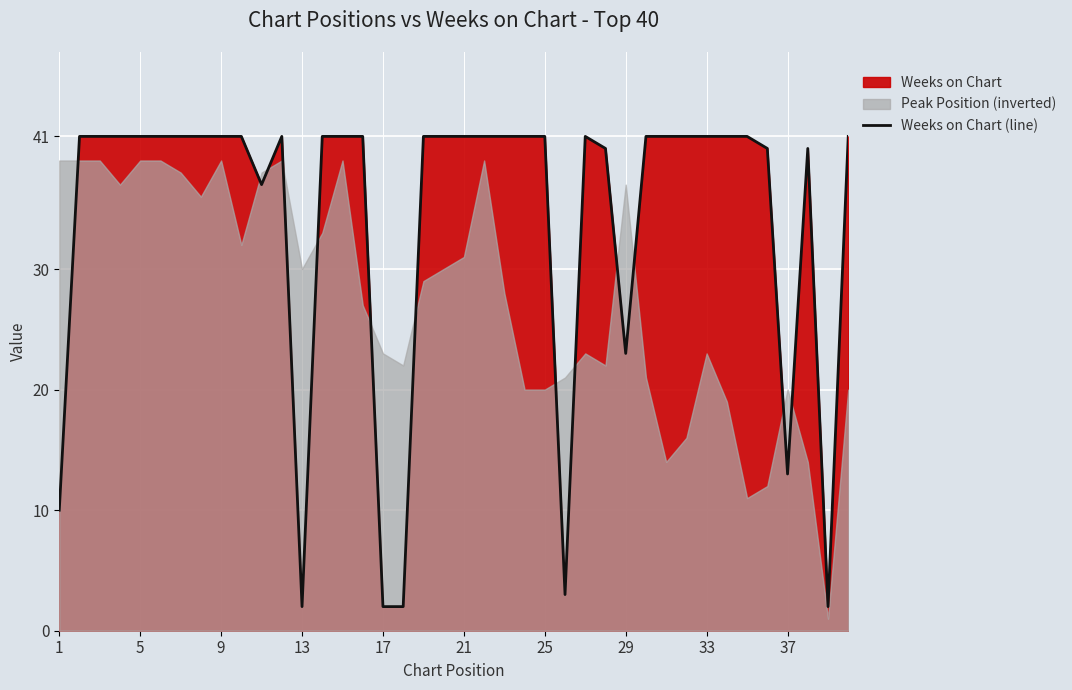

True or false: Weeks on Chart (line) has a value of 41 at 33.

True